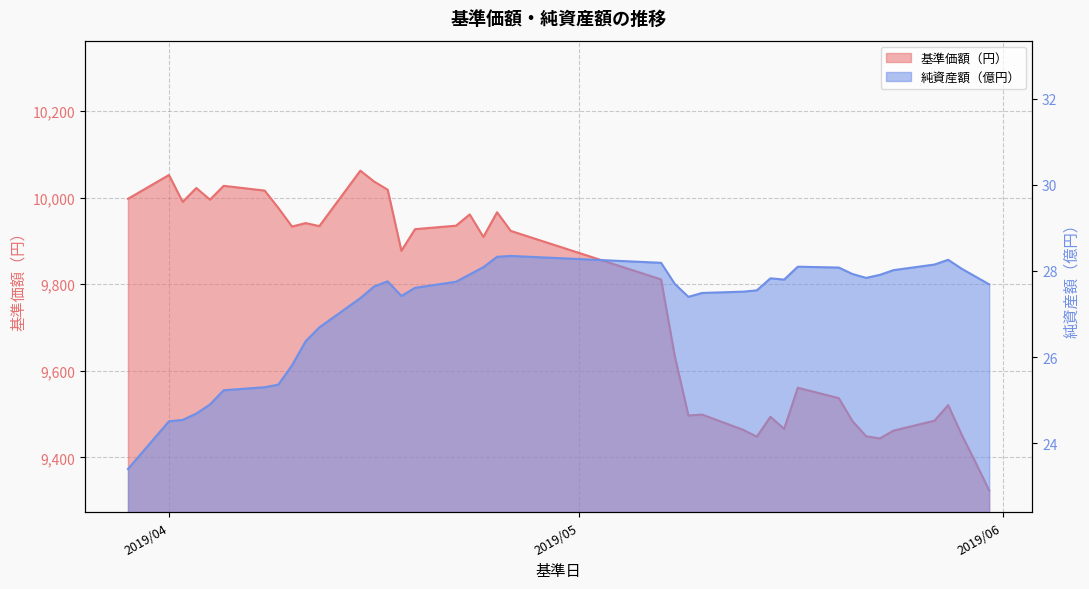

Which label corresponds to the smallest value in the chart?

2019/03/29